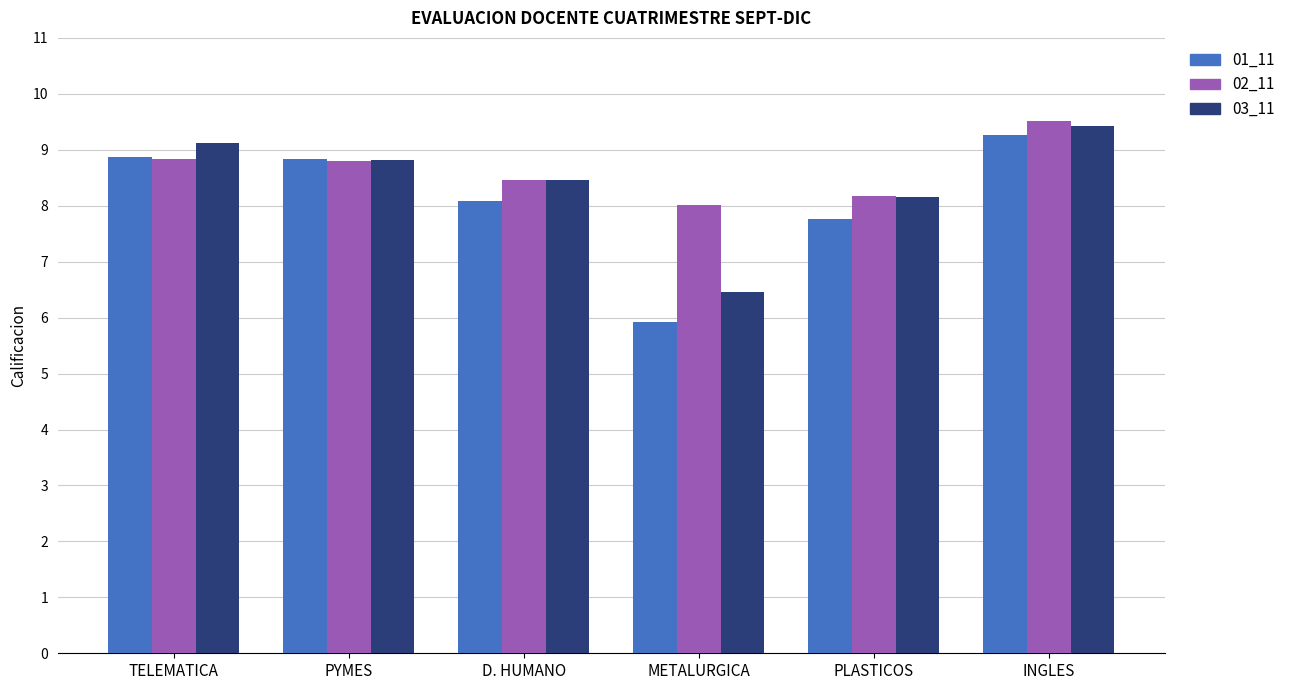

What is the difference between the highest and lowest values at INGLES?

0.2